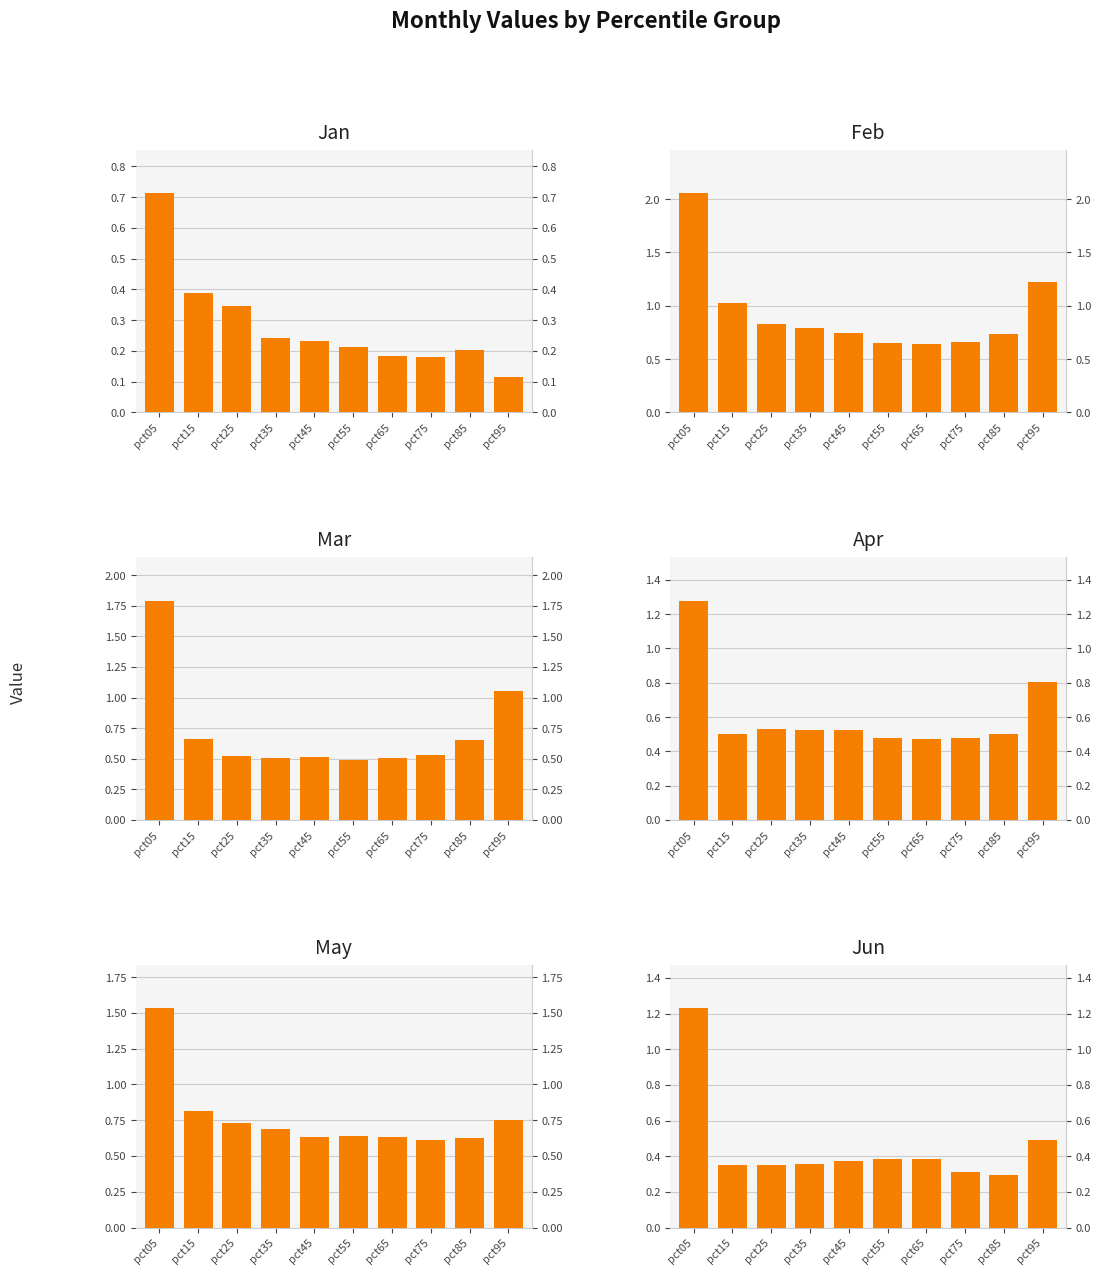

Rank the categories by Feb value from lowest to highest.

pct65, pct55, pct75, pct85, pct45, pct35, pct25, pct15, pct95, pct05